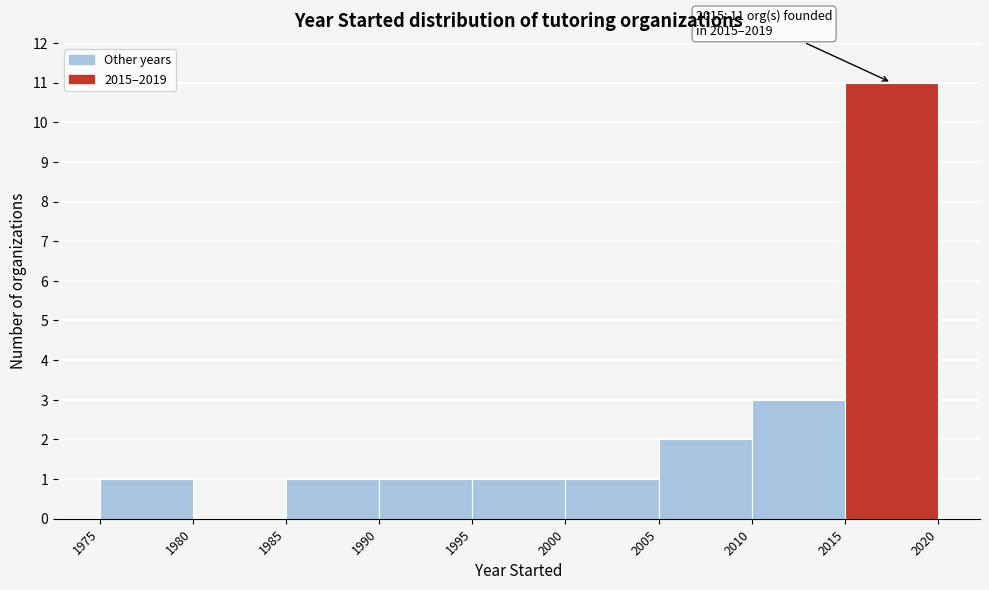

Which range on the x-axis has the tallest bar?

2015 to 2020